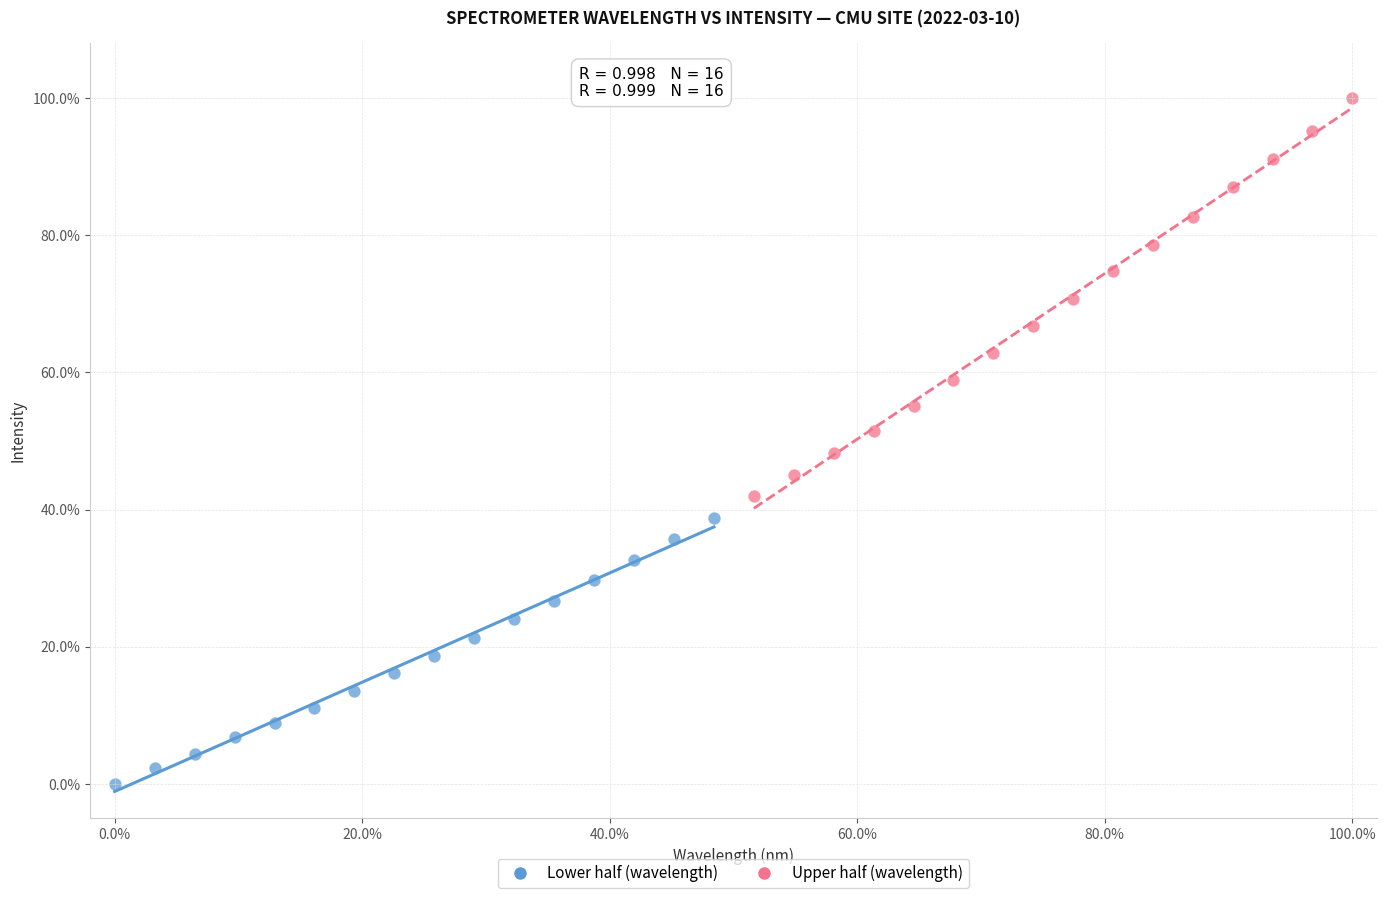

Which series has the widest spread of Y values?

Upper half (wavelength)